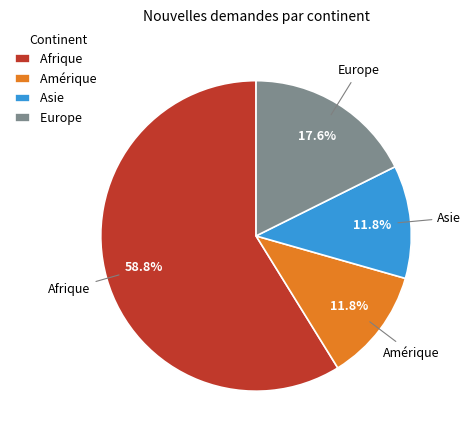

To the nearest percent, what percentage of the pie is Afrique?

59%